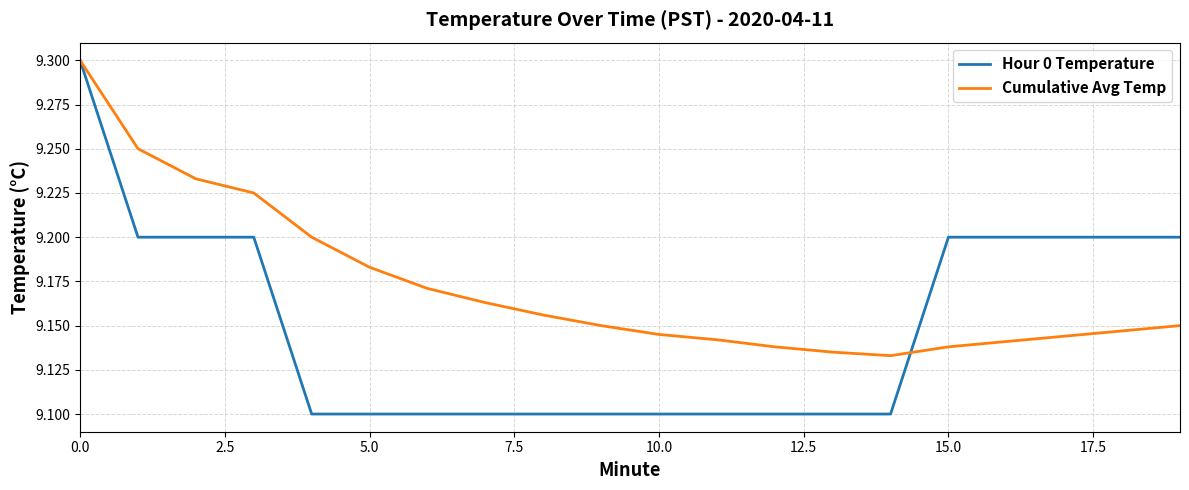

What is the maximum value shown in the chart?

9.3